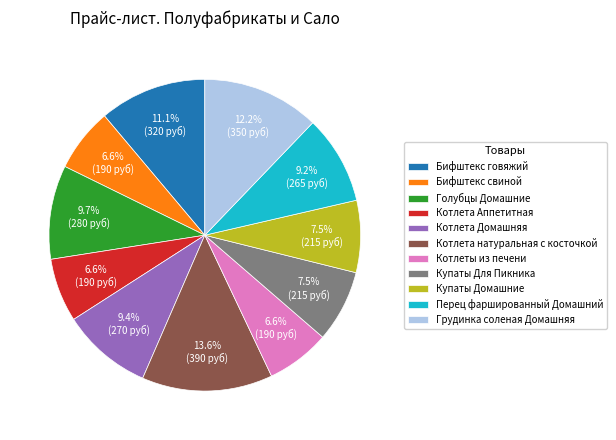

To the nearest percent, what is the difference between the Котлеты из печени and Грудинка соленая Домашняя slice percentages?

6%